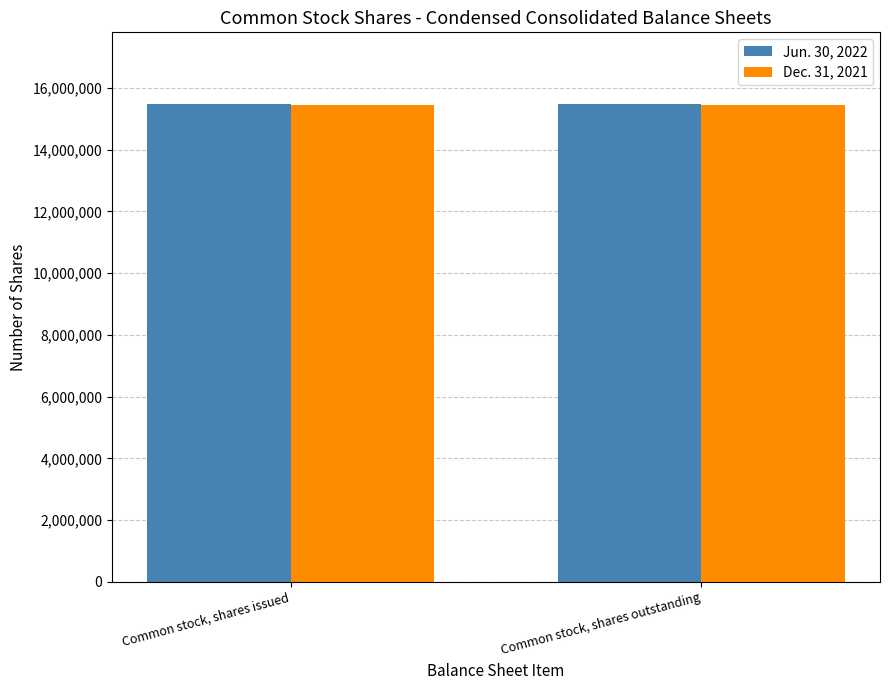

List the series in order of their overall mean, lowest first.

Dec. 31, 2021, Jun. 30, 2022